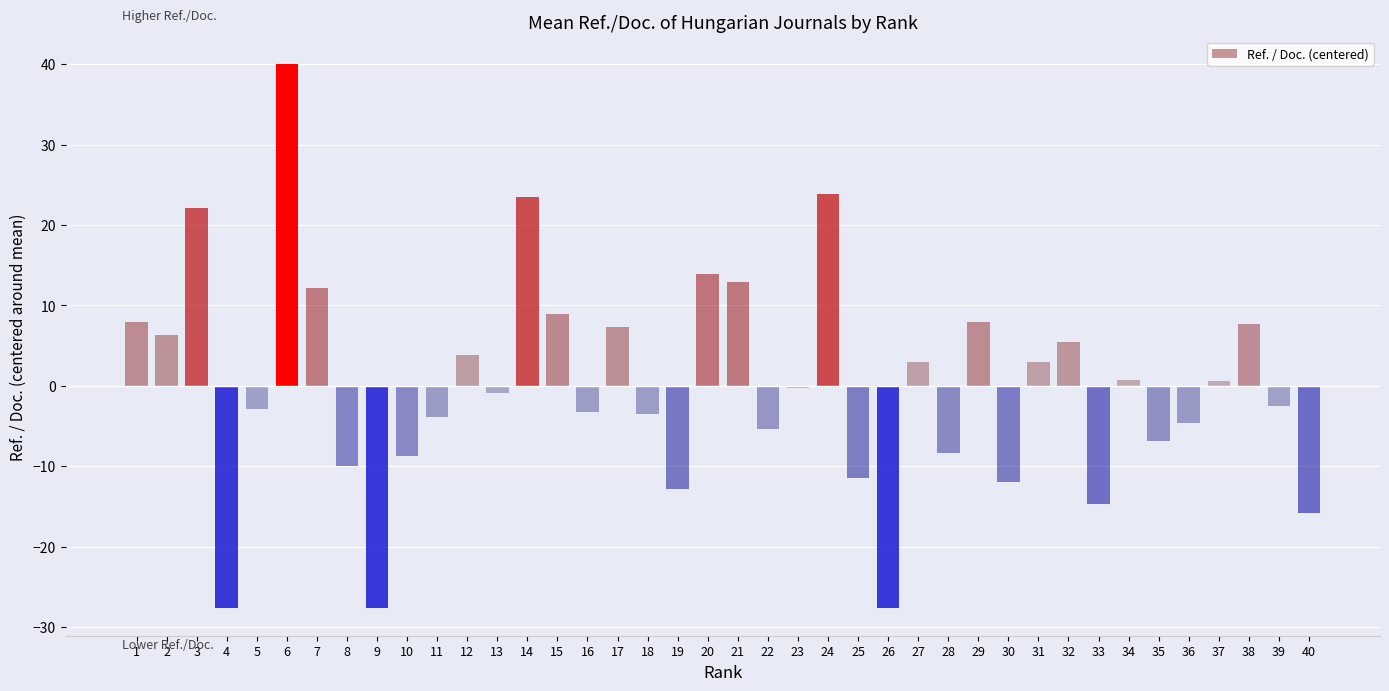

How many bars are there in total?

40